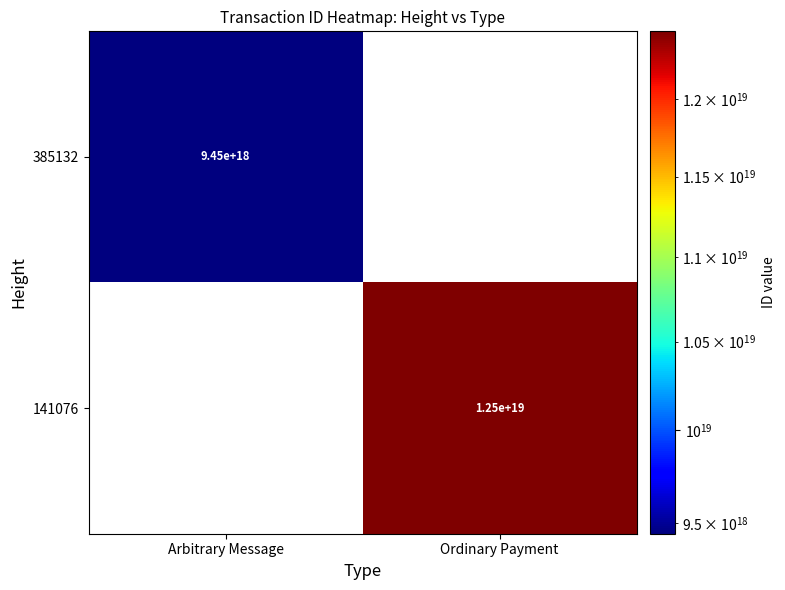

Is the value of 385132 at Ordinary Payment greater than the value of 141076 at Arbitrary Message?

No